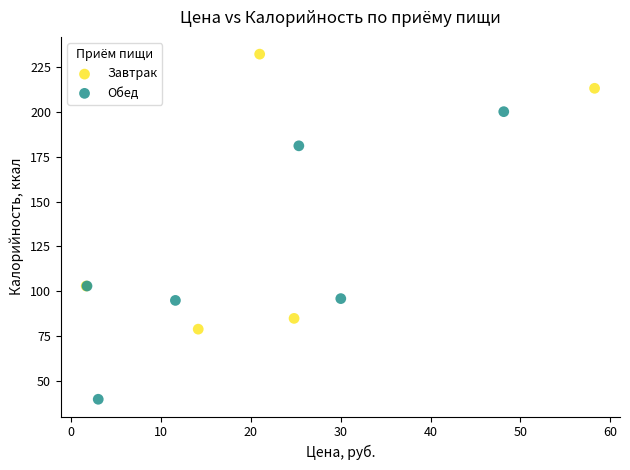

Which series contains the highest Y value?

Завтрак